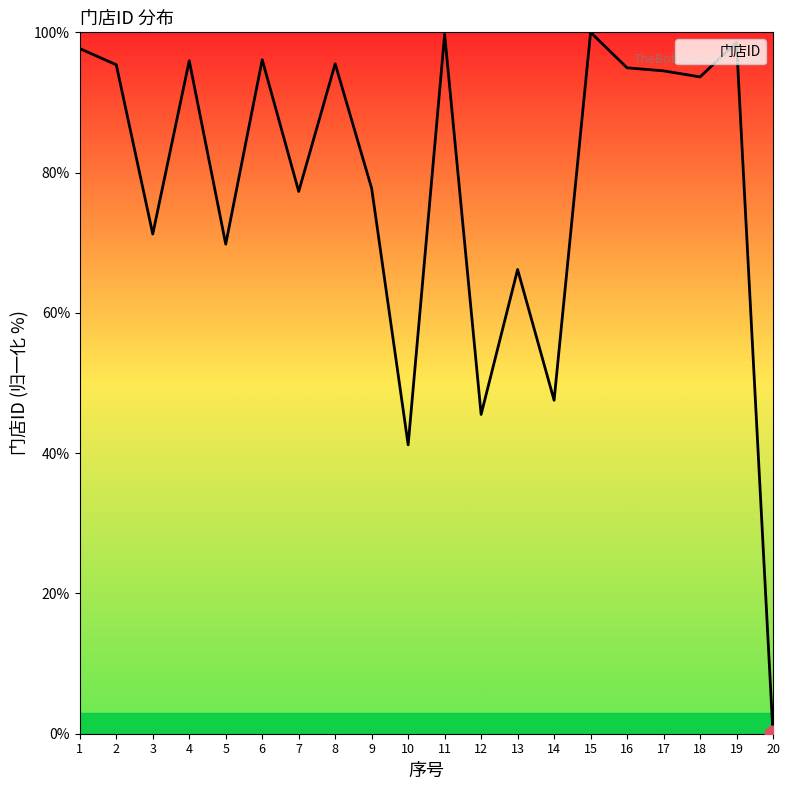

Read the value at 3.

71.2